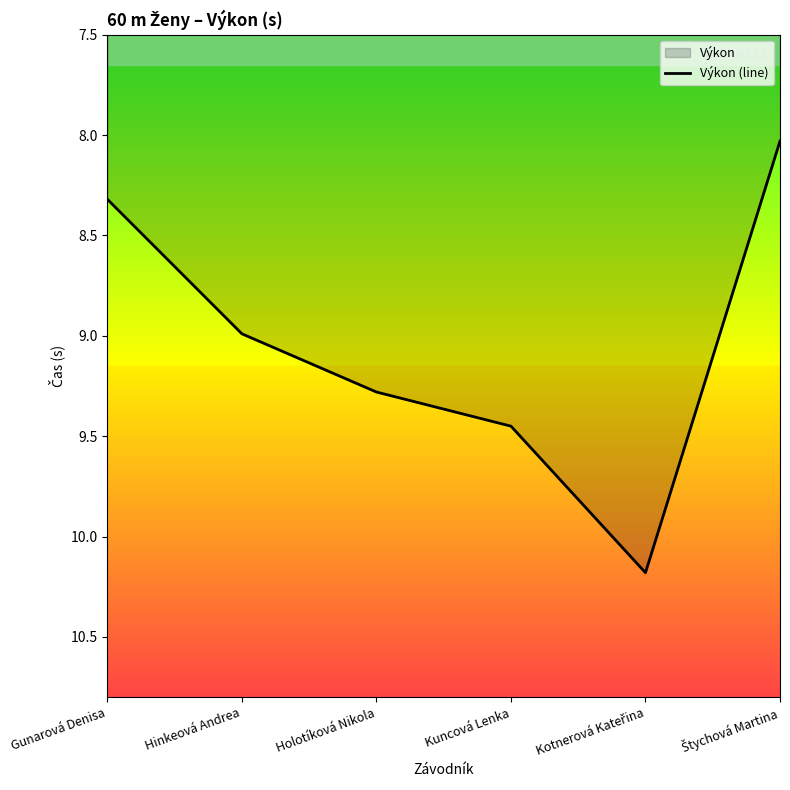

What position from the left is Kotnerová Kateřina?

5